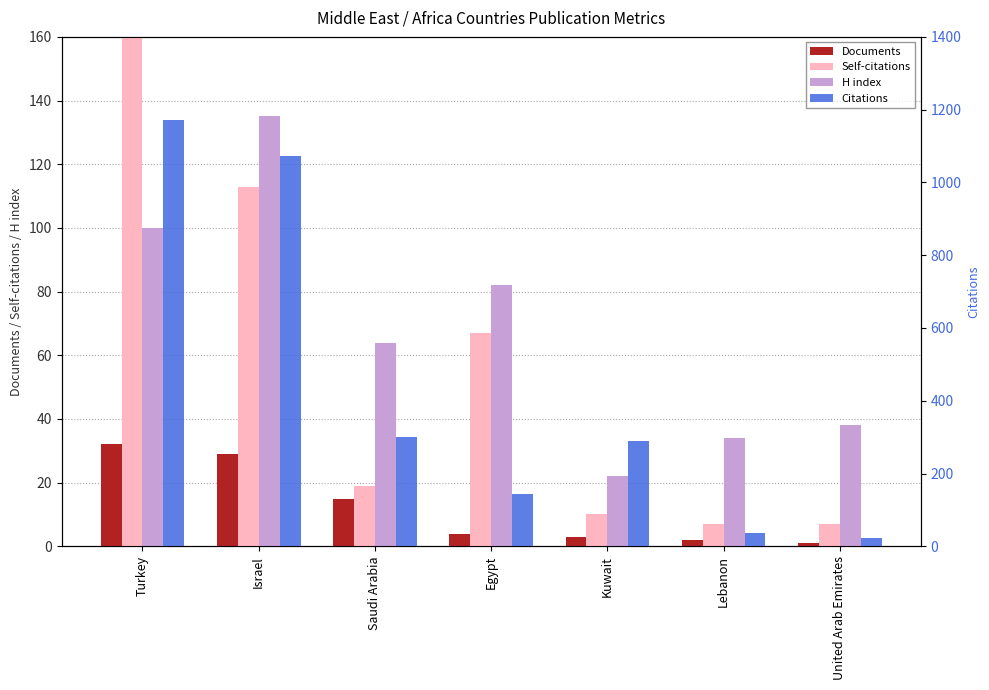

Are the bars horizontal?

No